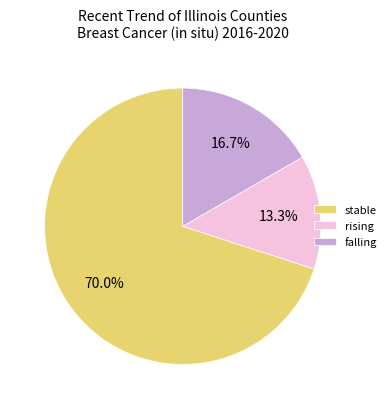

Which category has the biggest portion of the pie?

stable